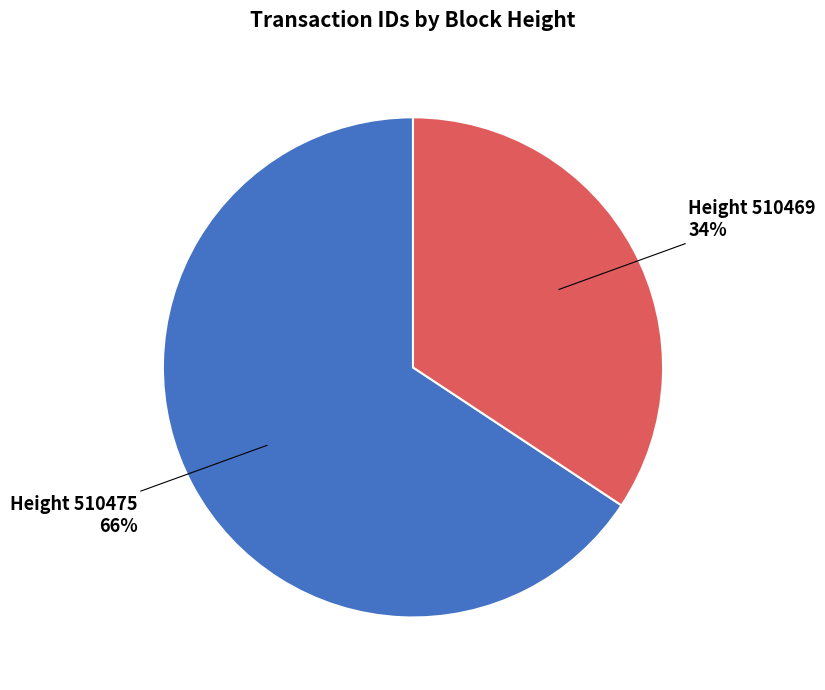

To the nearest percent, what is the average slice percentage?

50%